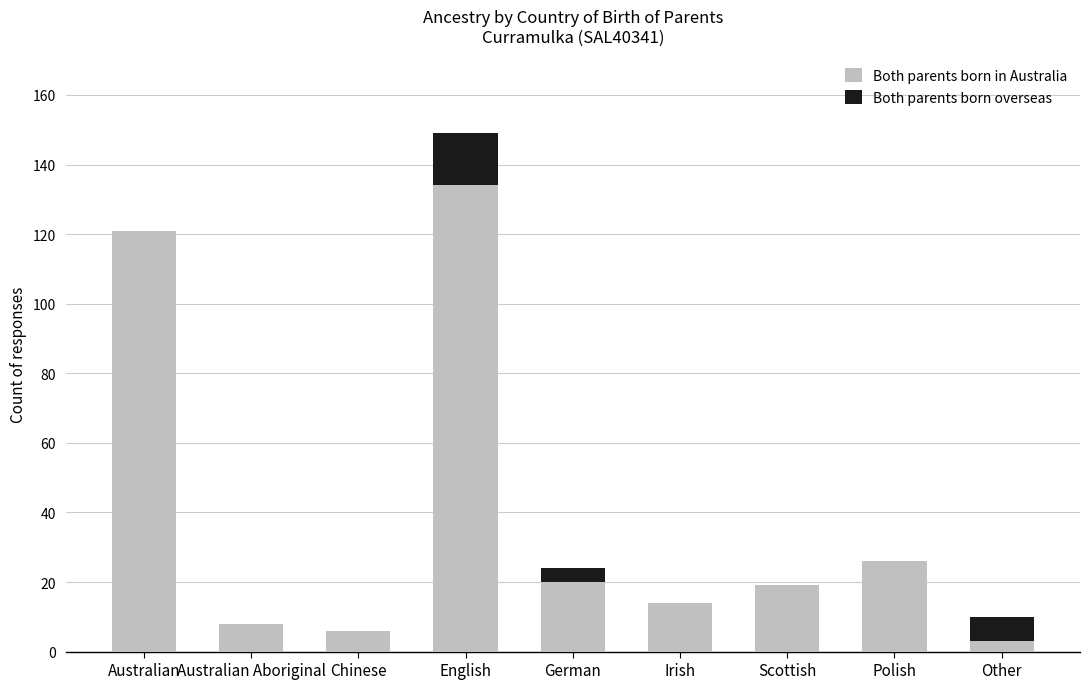

Where is Both parents born in Australia nearest to the value 68?

Polish